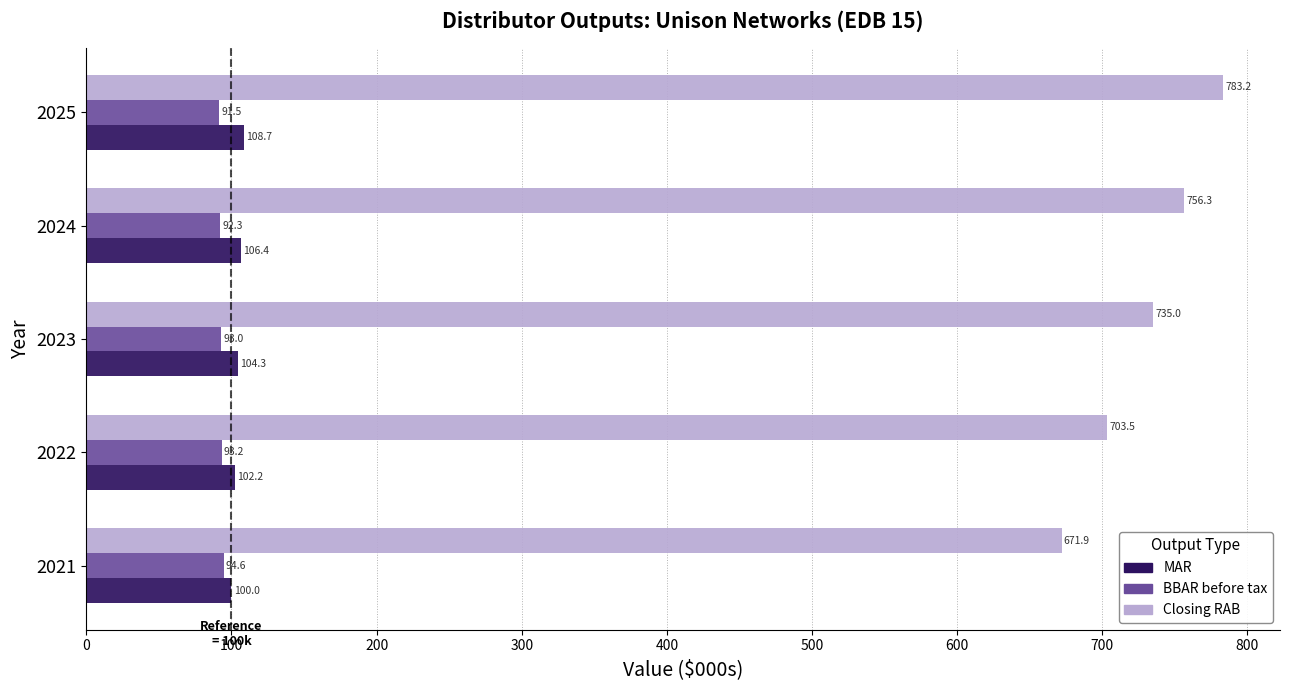

What are all the series names shown in the legend?

MAR, BBAR before tax, Closing RAB